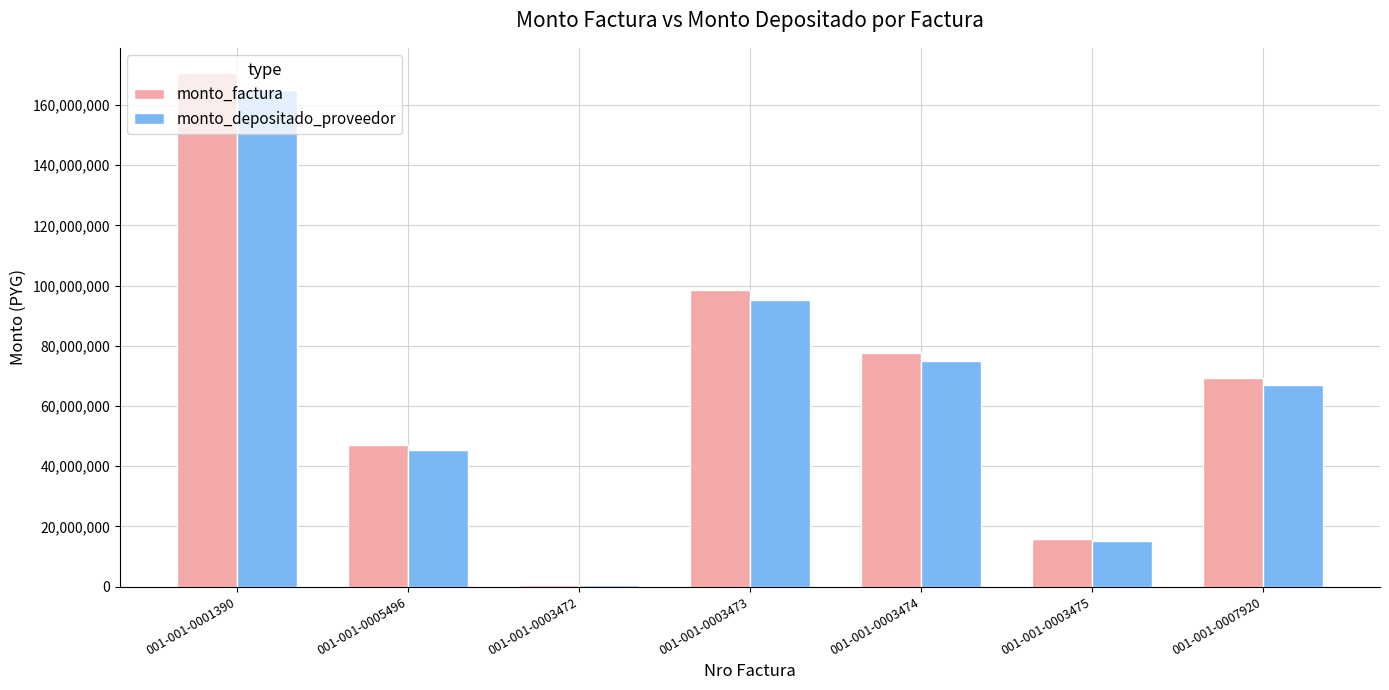

What is the approximate value of monto_depositado_proveedor at 001-001-0001390?

164916276